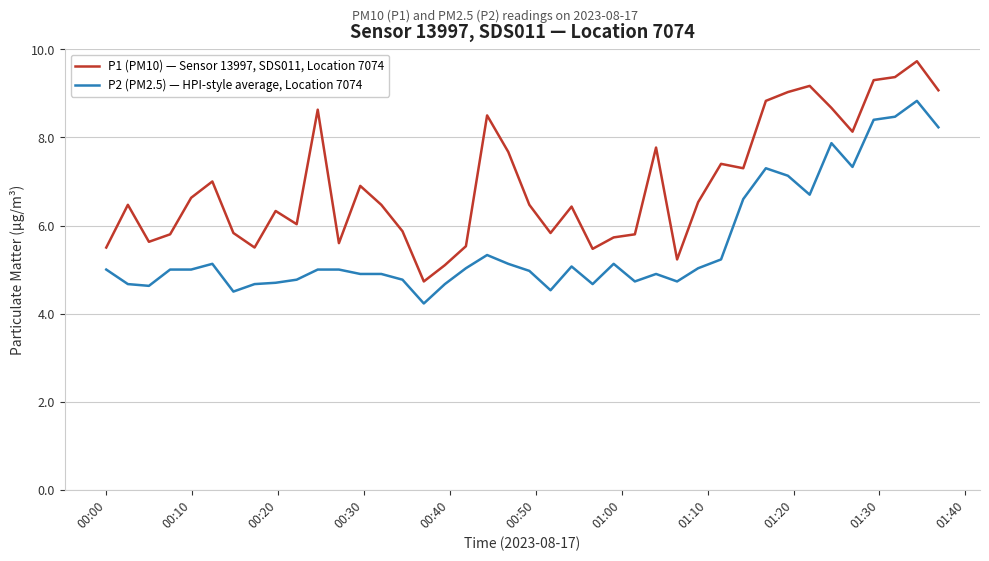

What is the highest value of the P2 (PM2.5) — HPI-style average, Location 7074 series?

8.8